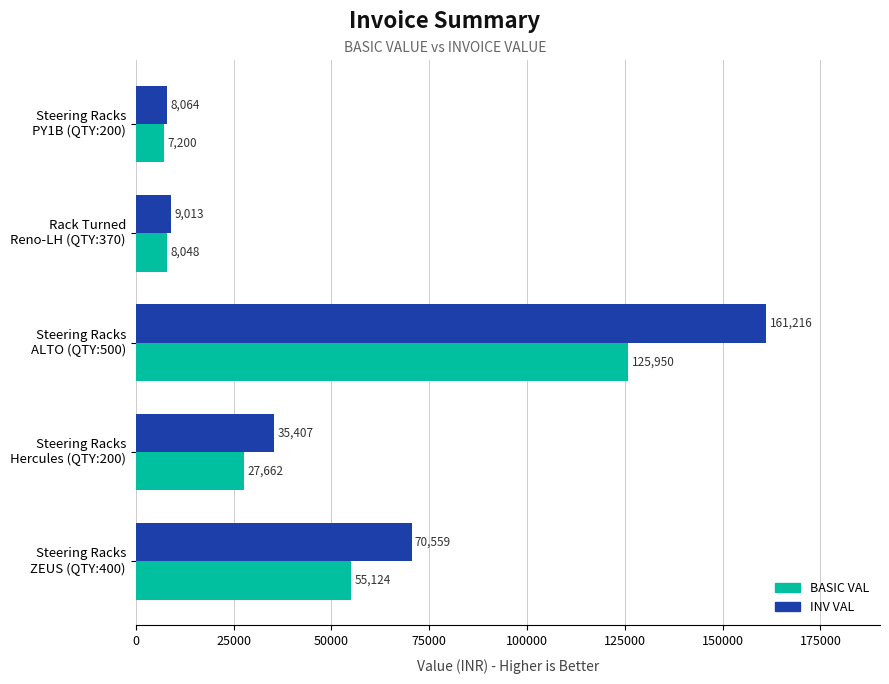

What is the difference between the second highest and minimum values in the BASIC VAL series?

47924.0